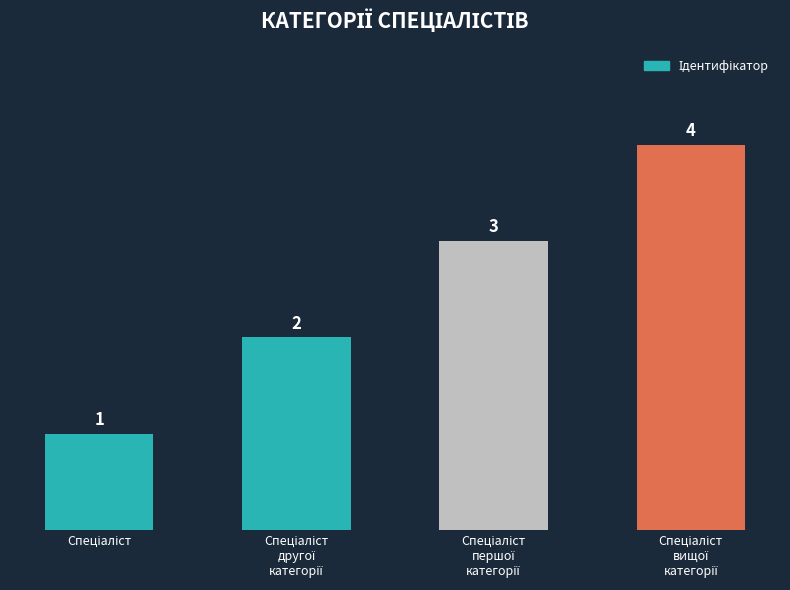

How many values are below 3?

2